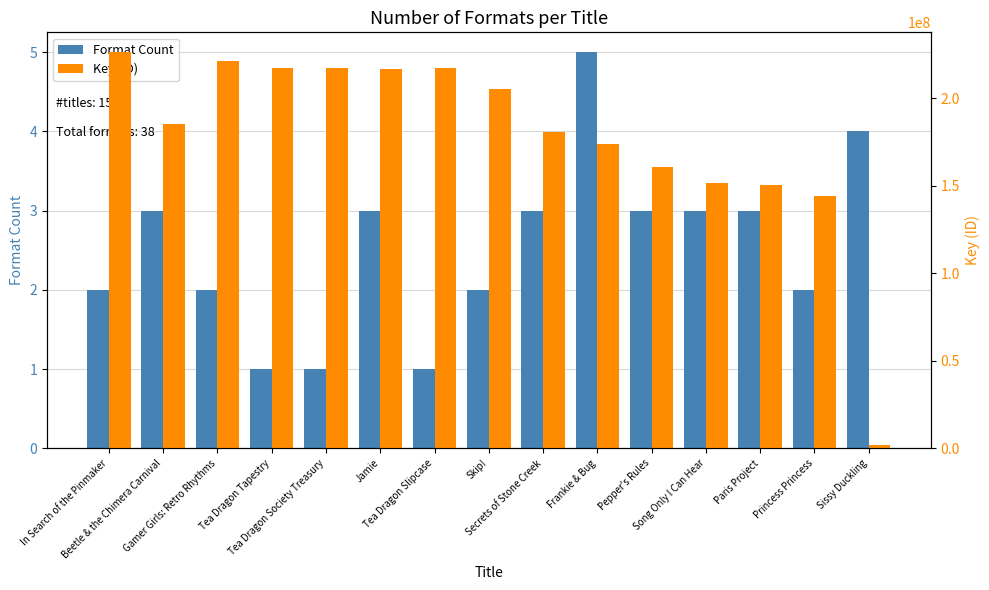

What is the value of the Format Count bar at the 11th from the left?

3